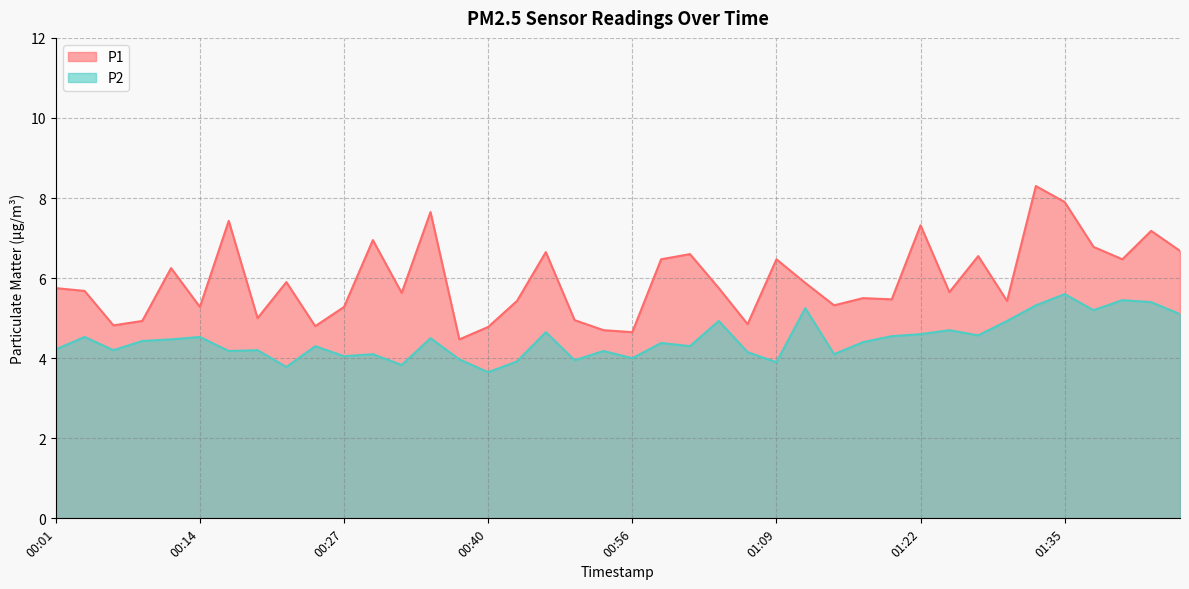

What is the difference between the P1 values at 00:30 and 01:25?

1.3